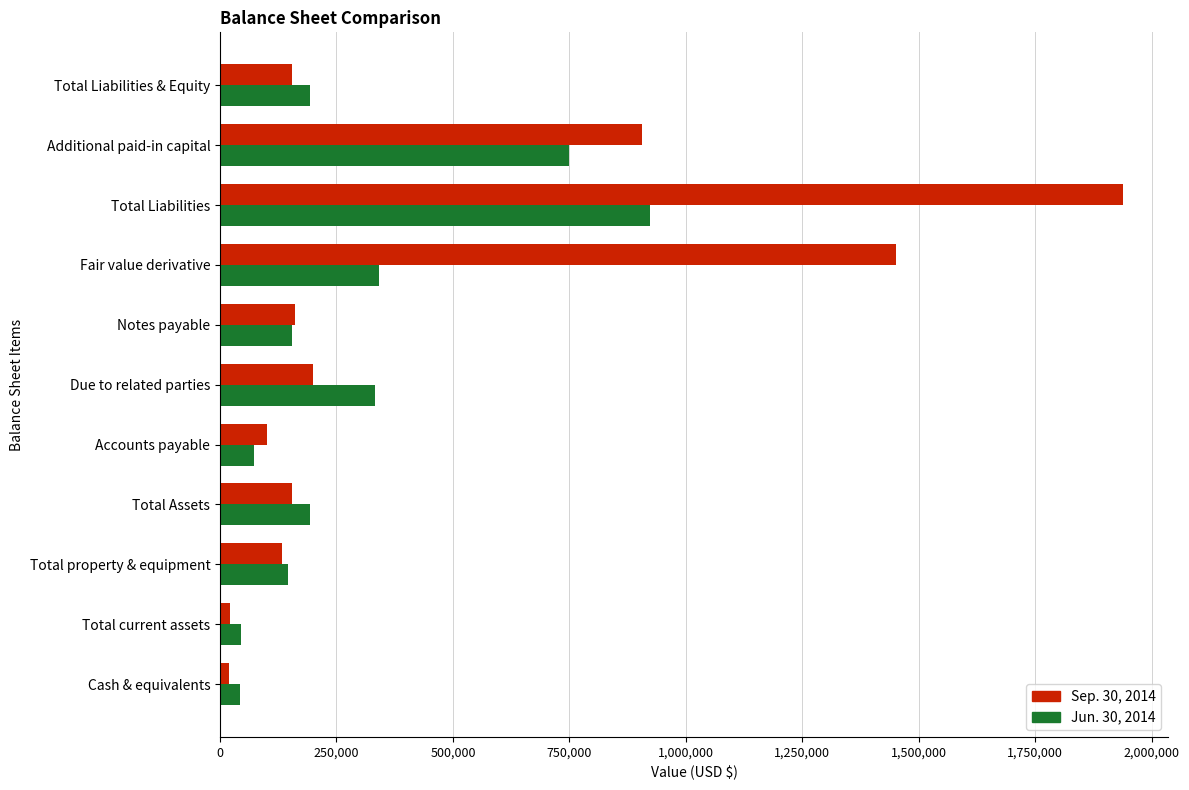

At which category is the sum across all series the highest?

Total Liabilities